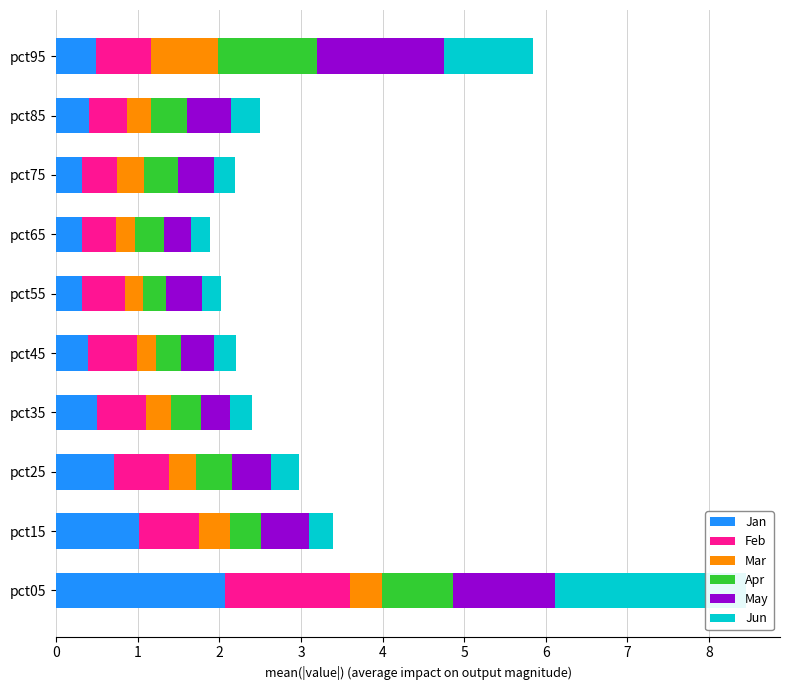

Reading right to left, extract all data points from this chart.

Jan: 0.5	0.4	0.3	0.3	0.3	0.4	0.5	0.7	1.0	2.1
Feb: 0.7	0.5	0.4	0.4	0.5	0.6	0.6	0.7	0.7	1.5
Mar: 0.8	0.3	0.3	0.2	0.2	0.2	0.3	0.3	0.4	0.4
Apr: 1.2	0.4	0.4	0.3	0.3	0.3	0.4	0.4	0.4	0.9
May: 1.6	0.5	0.4	0.3	0.4	0.4	0.4	0.5	0.6	1.2
Jun: 1.1	0.4	0.3	0.2	0.2	0.3	0.3	0.3	0.3	2.3